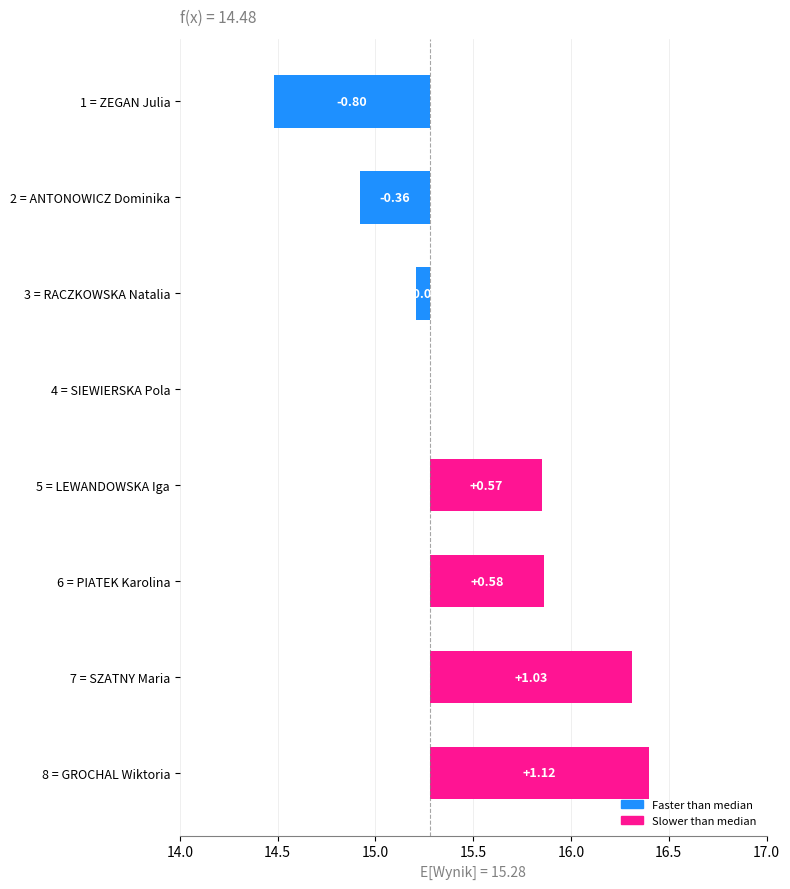

The value at 5 = LEWANDOWSKA Iga is 0.6. True or false?

True